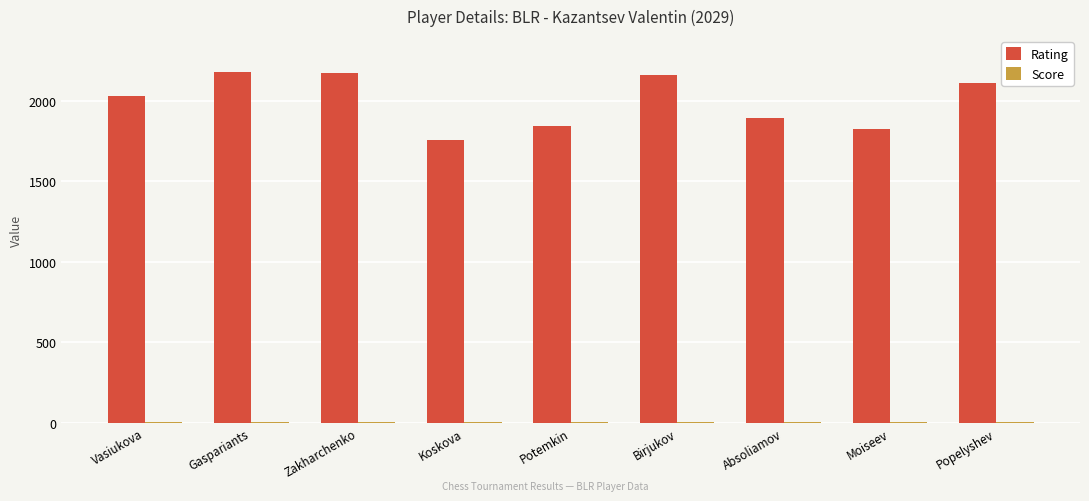

What is the sum of all Rating values?

17955.0